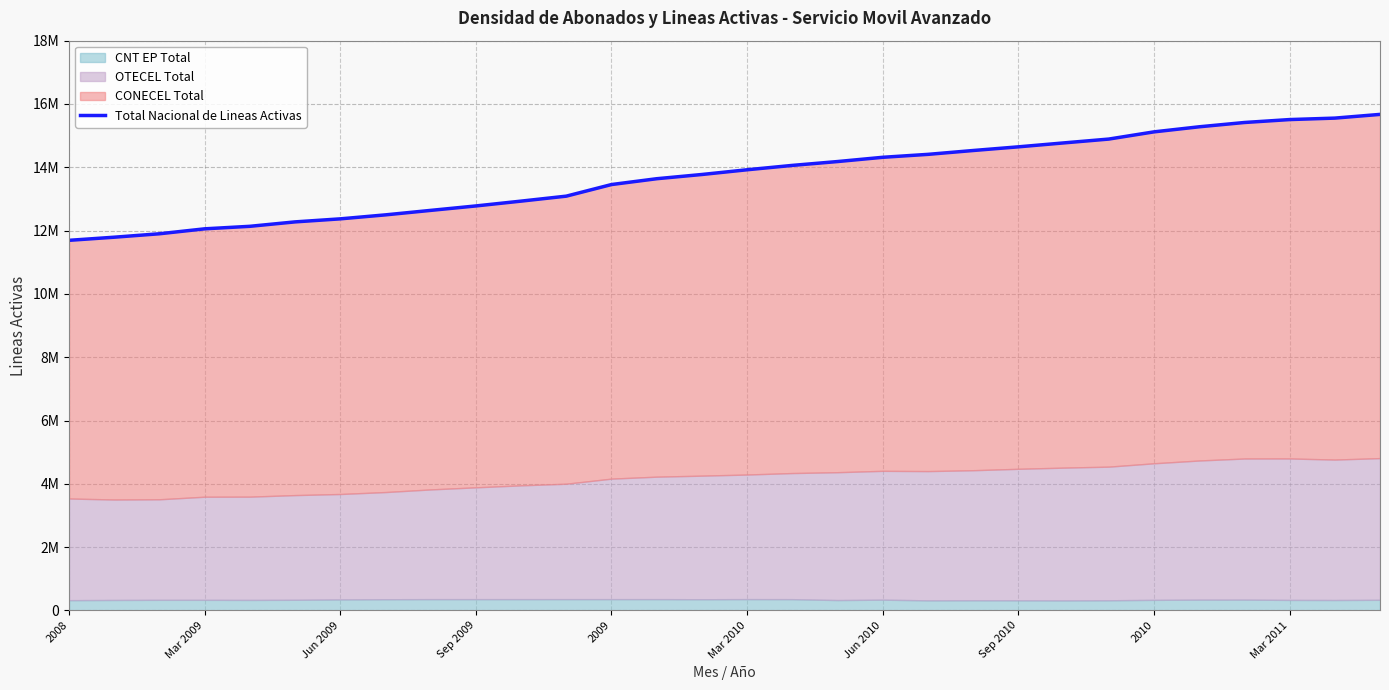

Is it true that the value at 26 is 9801657?

False